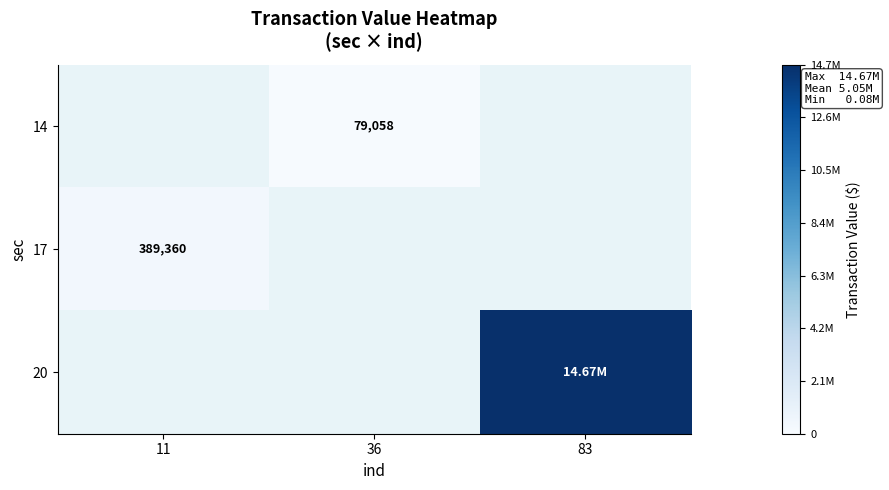

Which label corresponds to the smallest value in the chart?

36